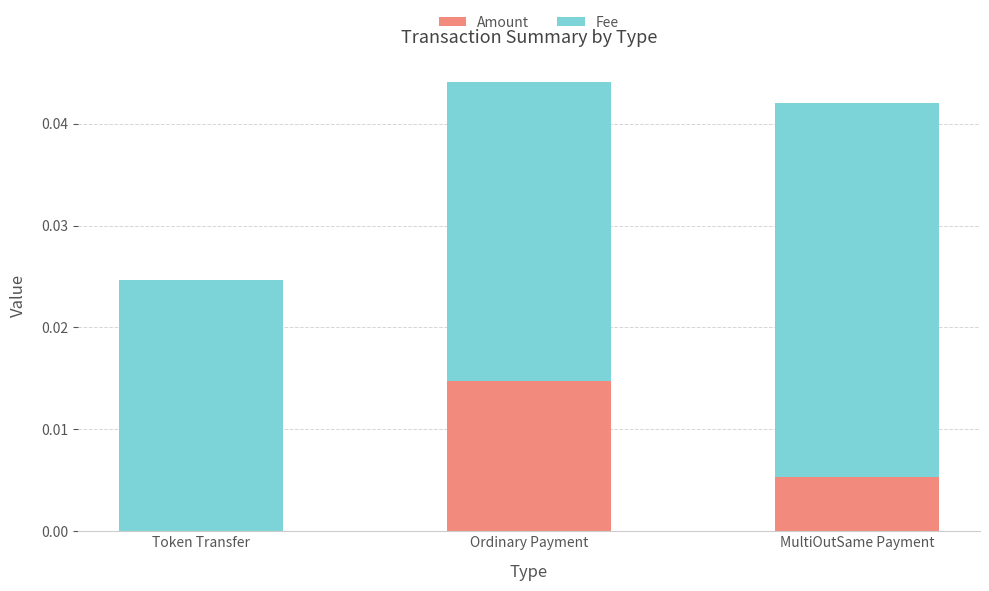

Are the bars horizontal?

No